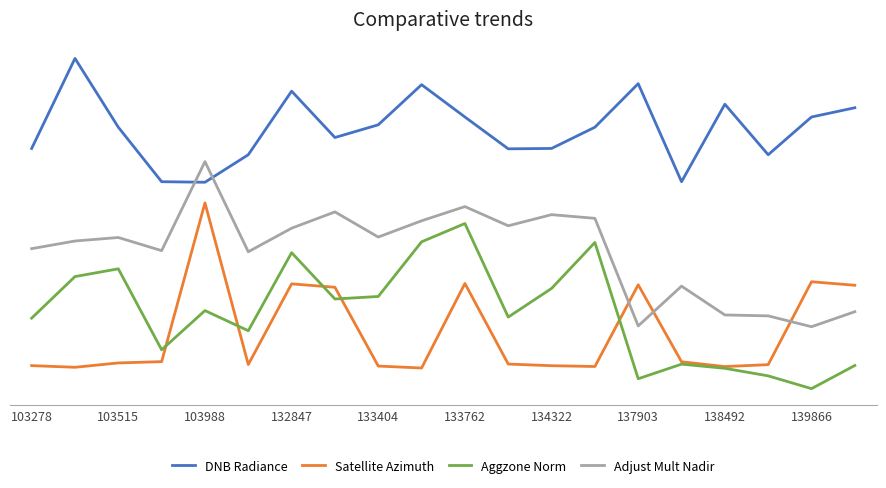

What are all the series names shown in the legend?

DNB Radiance, Satellite Azimuth, Aggzone Norm, Adjust Mult Nadir